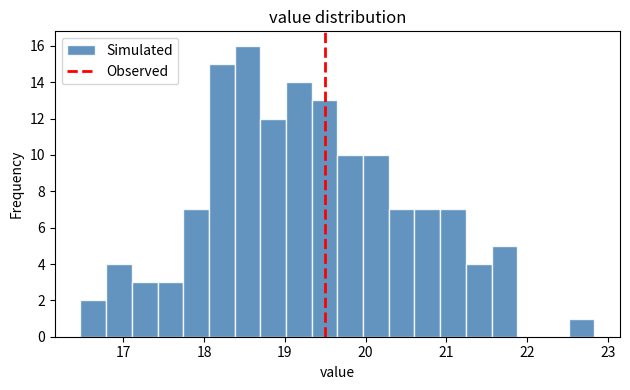

Read against the x-axis, roughly where is the centre of the tallest bar?

18.5